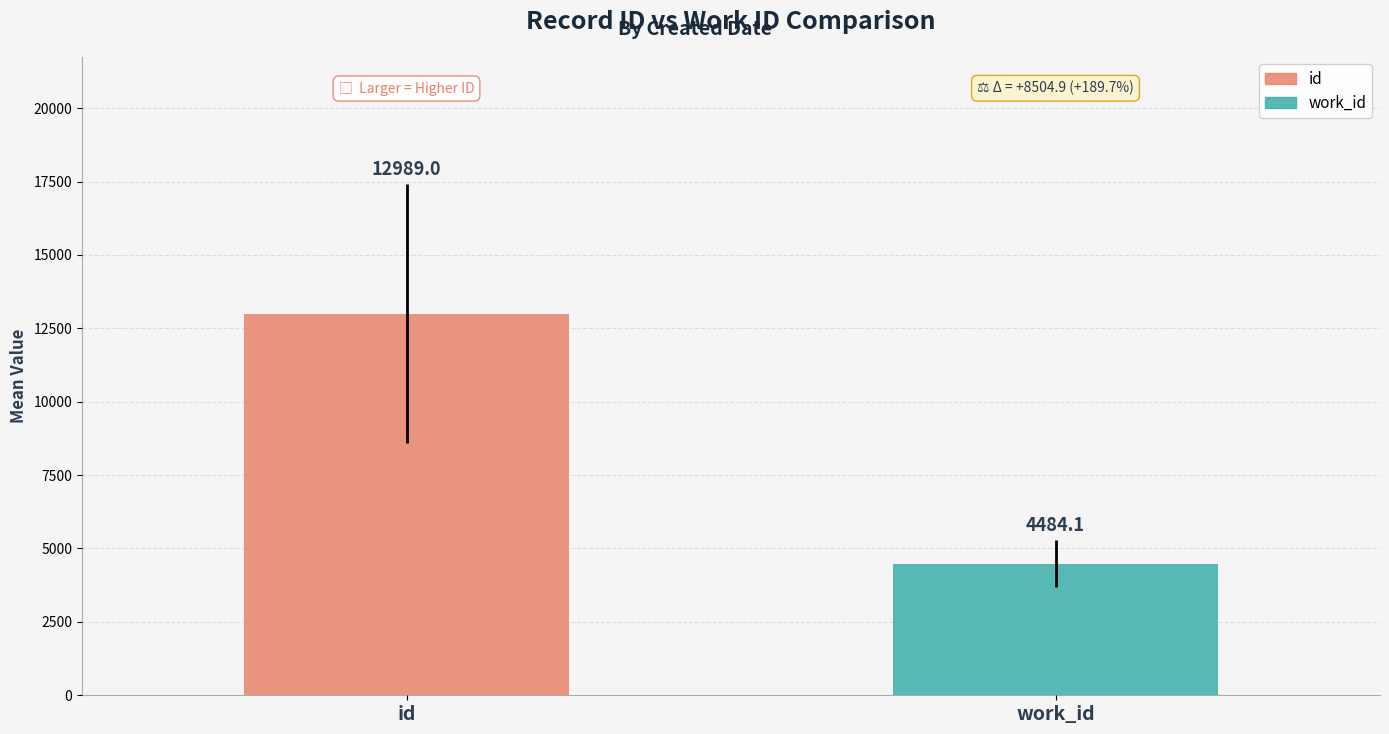

Count the number of data series in this chart.

2